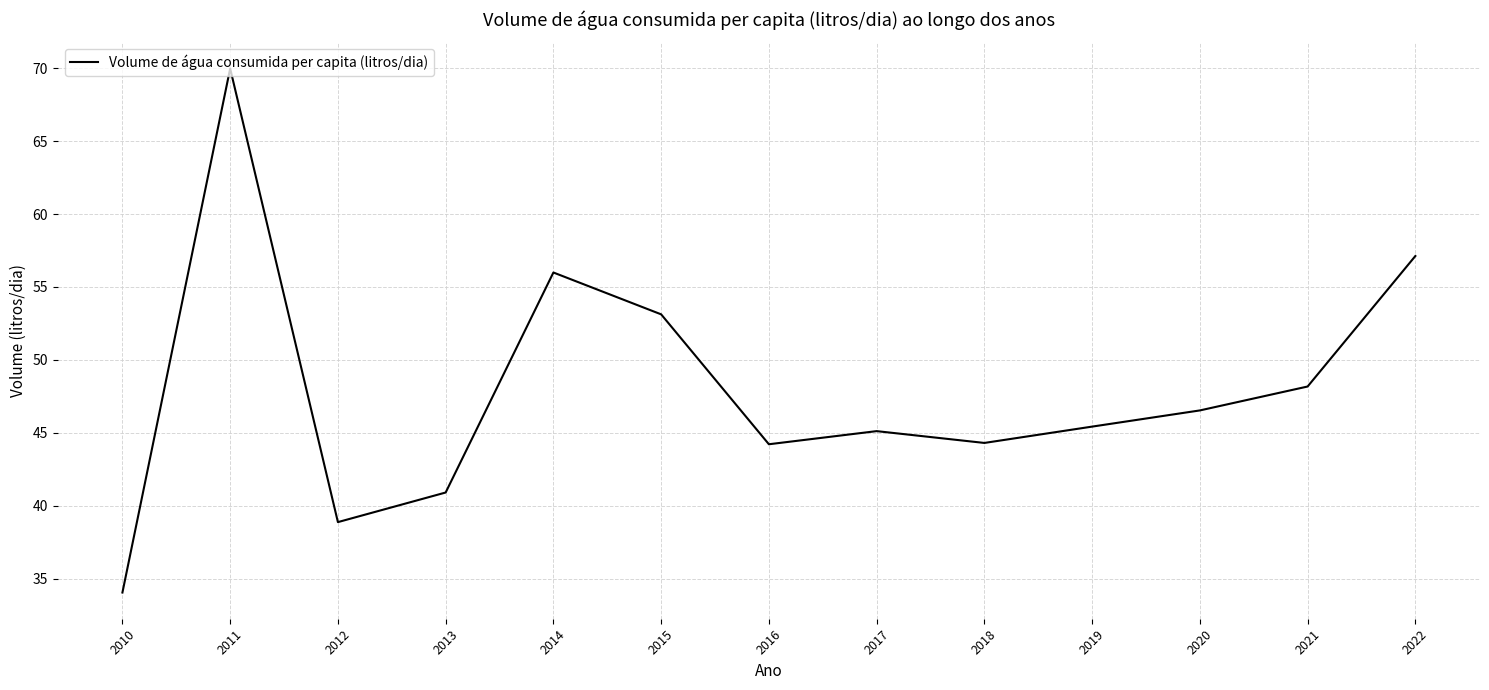

How many categories are shown in the chart?

13